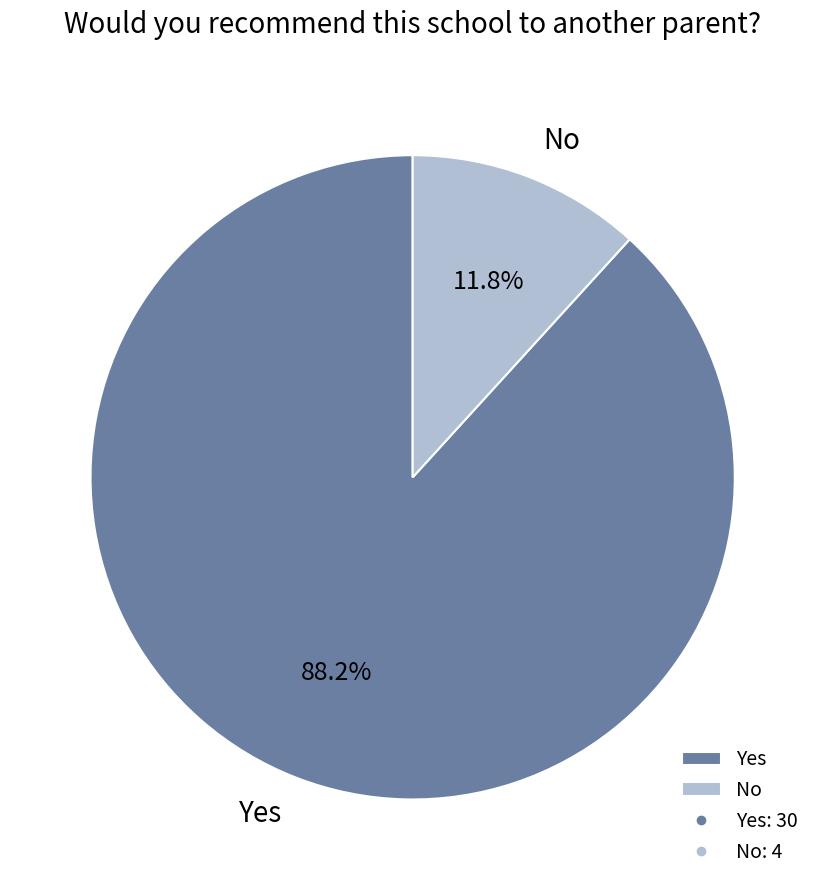

To the nearest percent, what is the difference between the largest and smallest slice percentages?

76%